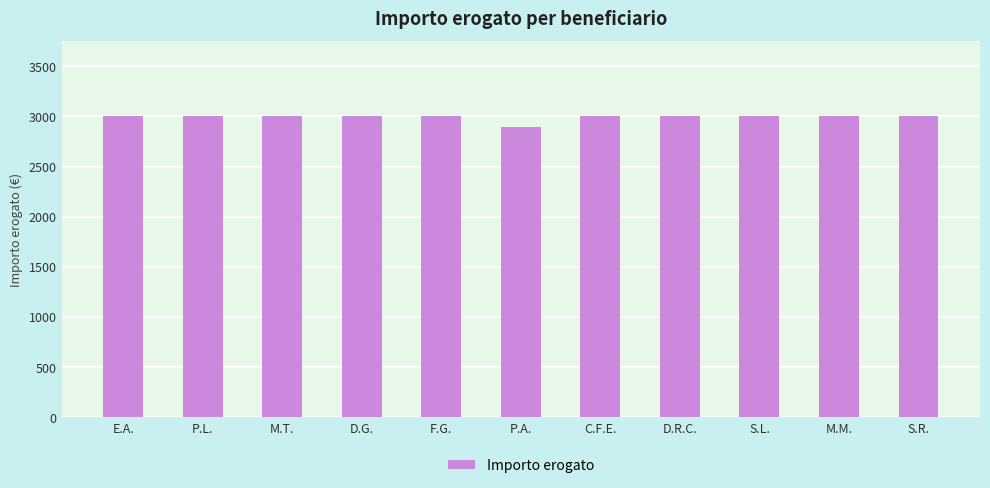

What is the label of the 4th bar from the left?

D.G.